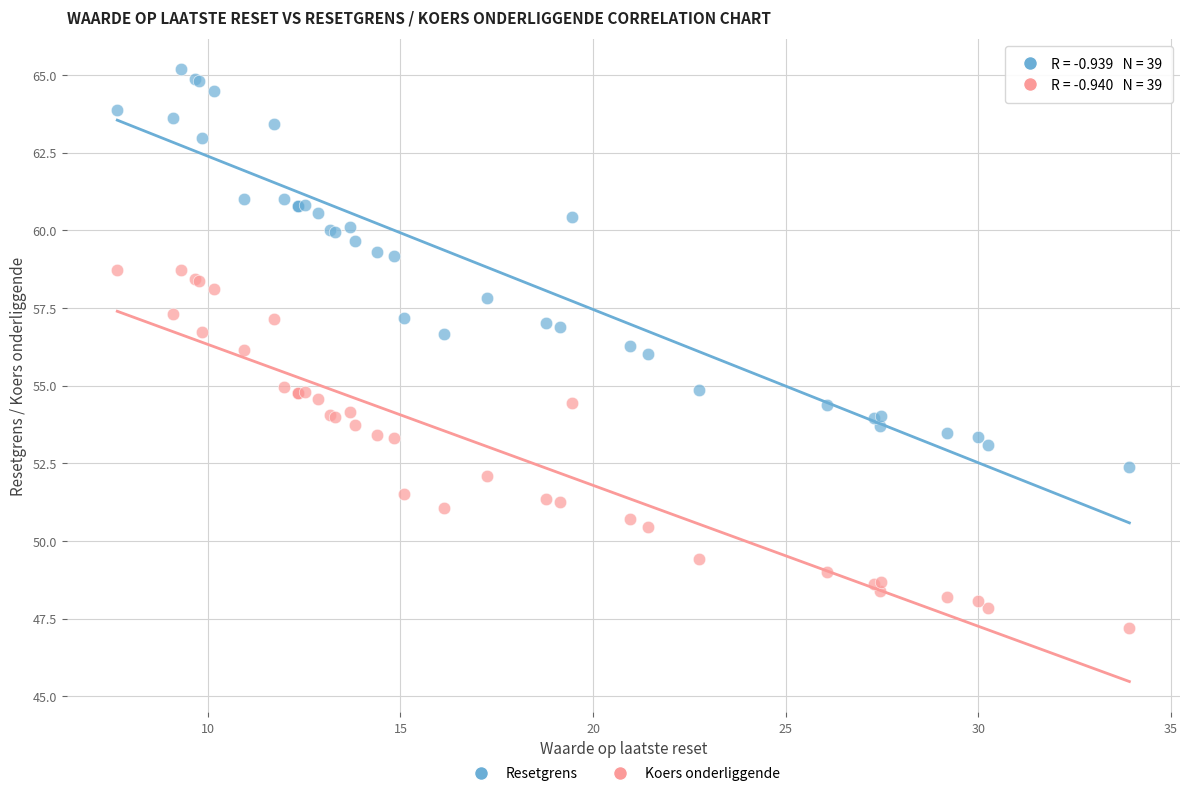

Which series reaches the maximum Y coordinate?

Resetgrens